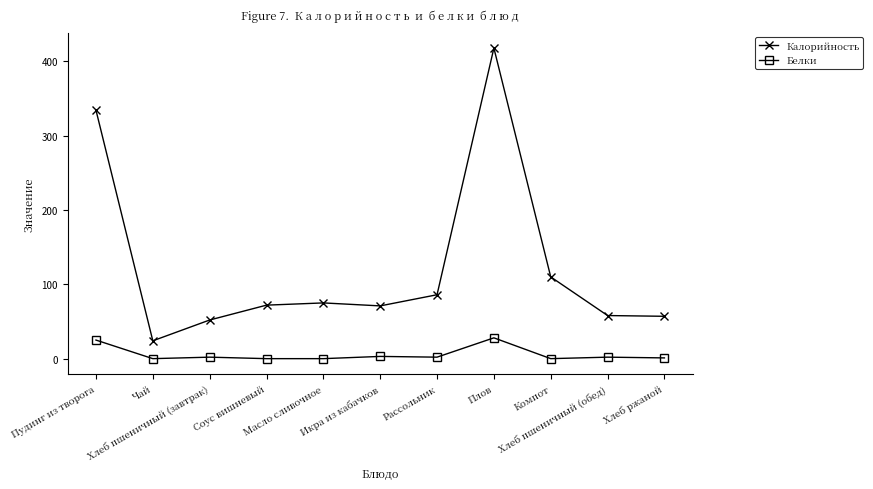

What is the sum of all Белки values?

63.0